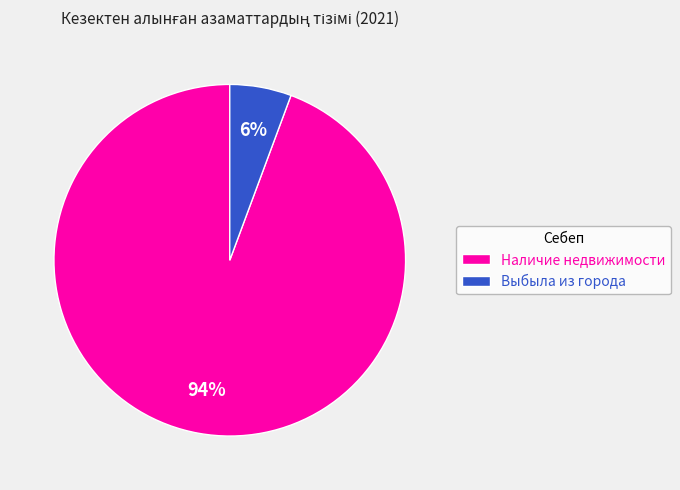

Count the number of slices in the pie.

2